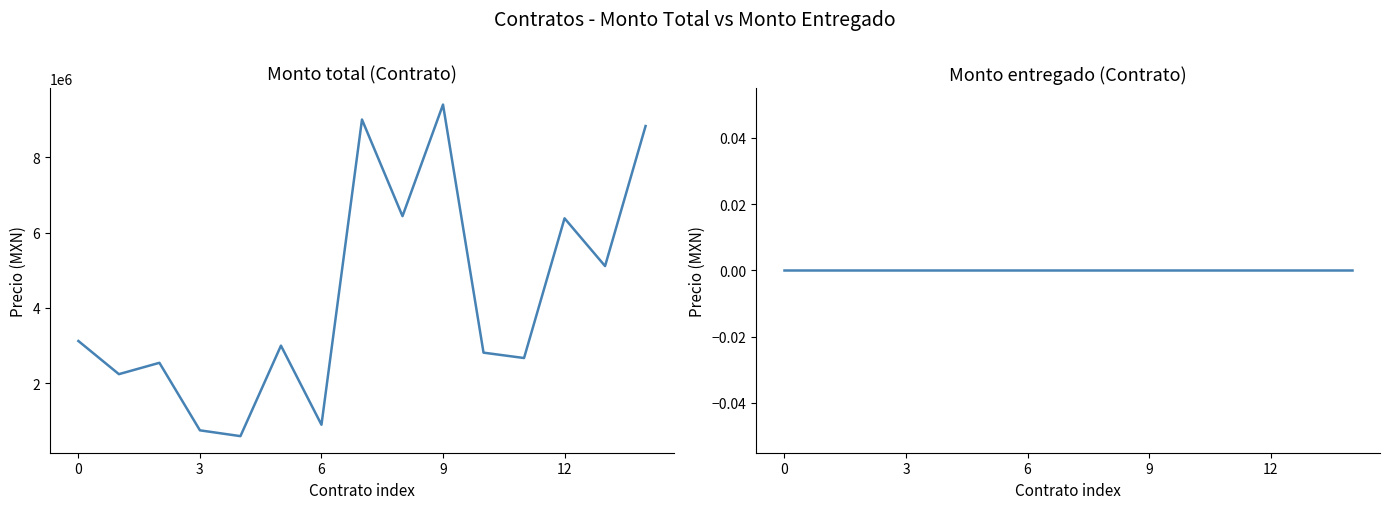

True or false: Monto entregado (Contrato) and Monto total (Contrato) cross at least once.

False